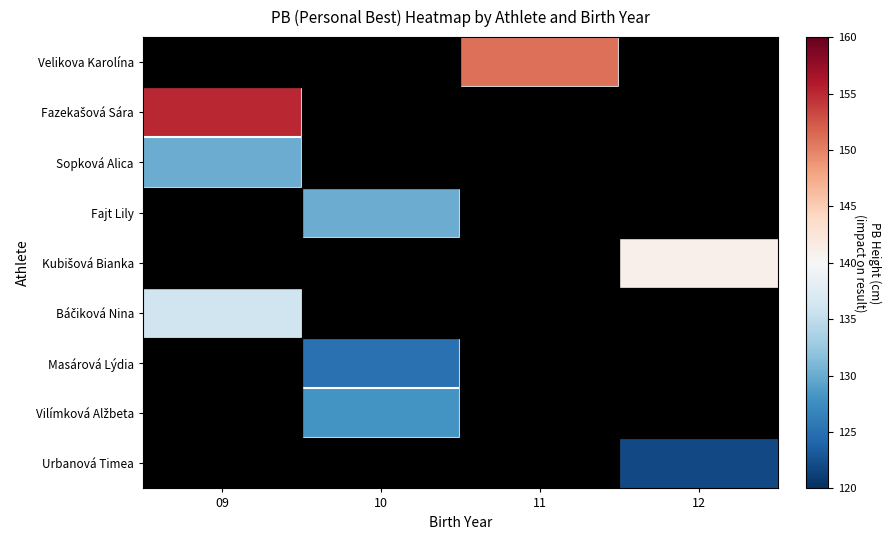

What is the minimum value shown in the chart?

122.0